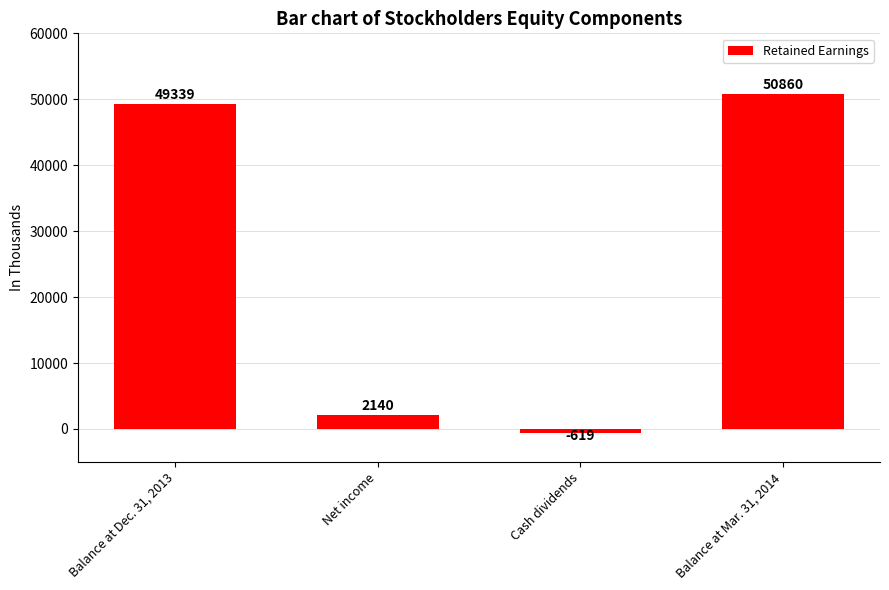

Where is the data nearest to the value 25120?

Net income